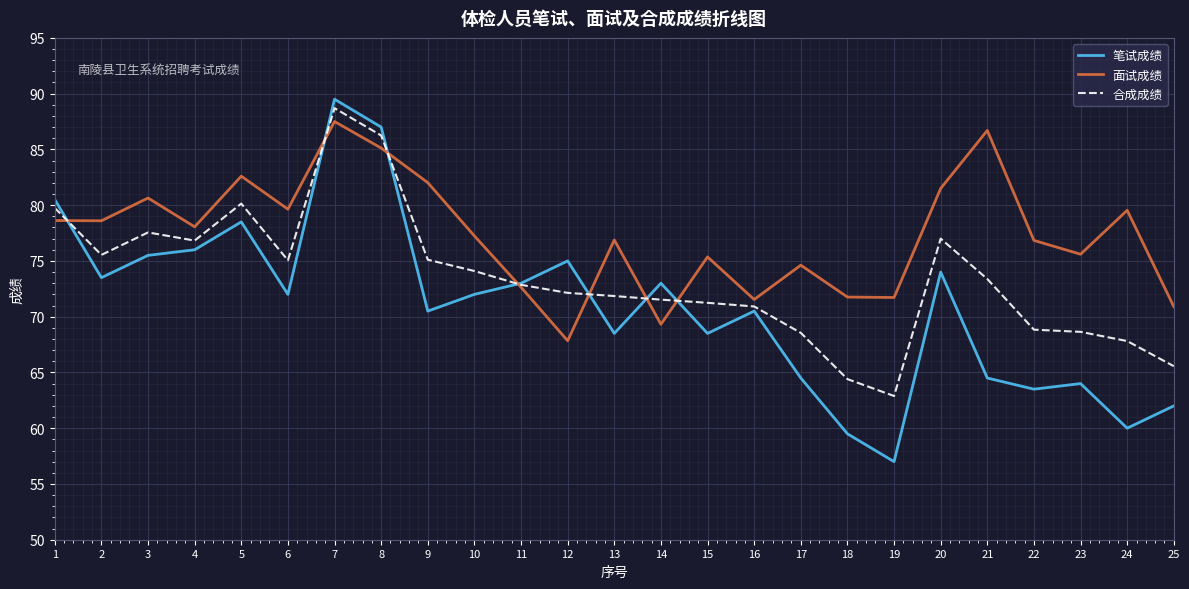

Between 4 and 12, which series saw the biggest shift?

面试成绩